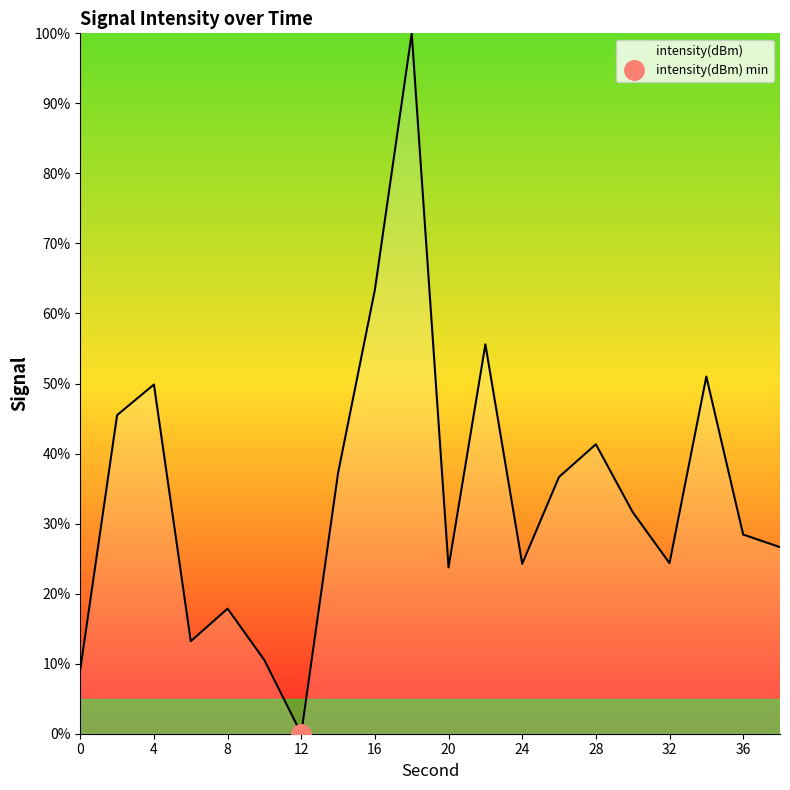

Reading right to left, extract all data points from this chart.

38=26.6	36=28.4	34=51.0	32=24.3	30=31.6	28=41.3	26=36.7	24=24.3	22=55.6	20=23.8	18=100.0	16=63.4	14=37.2	12=-0.0	10=10.5	8=17.9	6=13.2	4=49.9	2=45.5	0=9.1